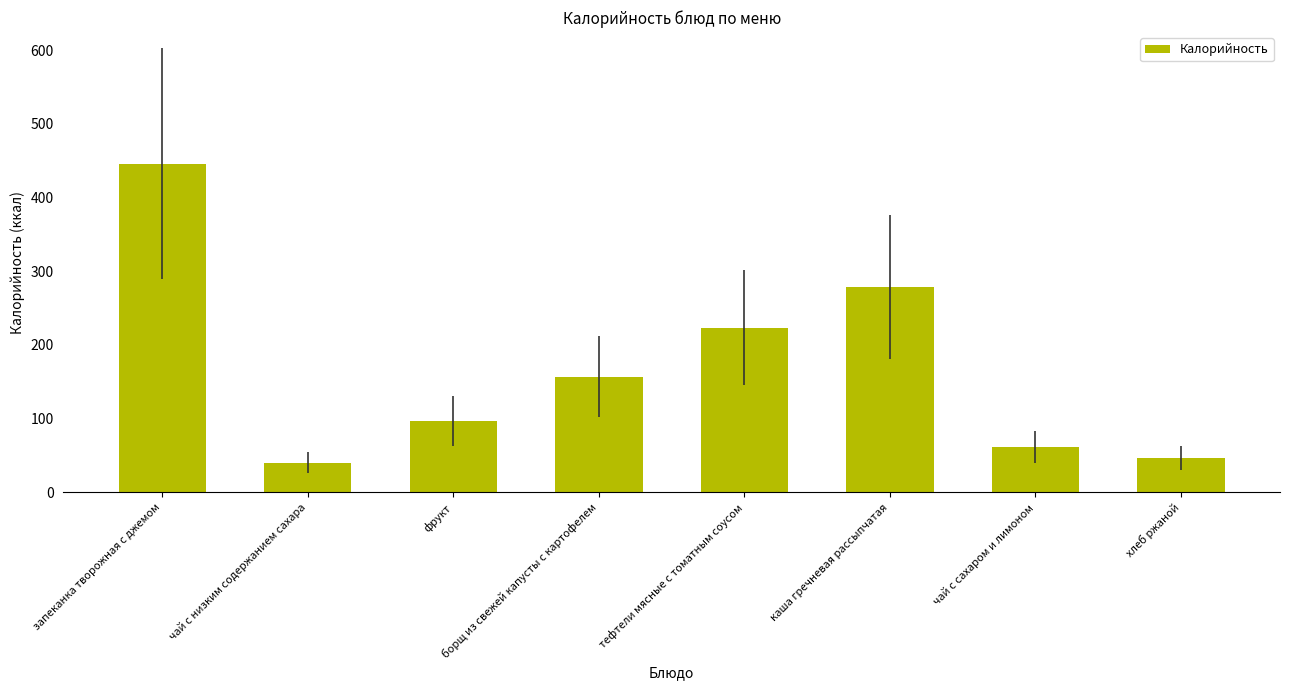

How many bars are there in total?

8